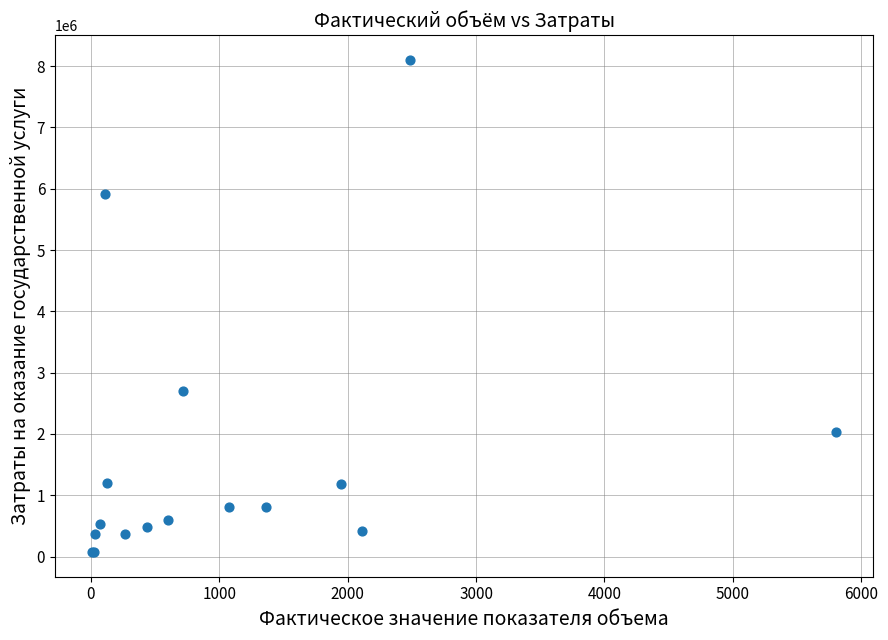

What Y value in the scatter plot is closest to 4088670?

2704000.0